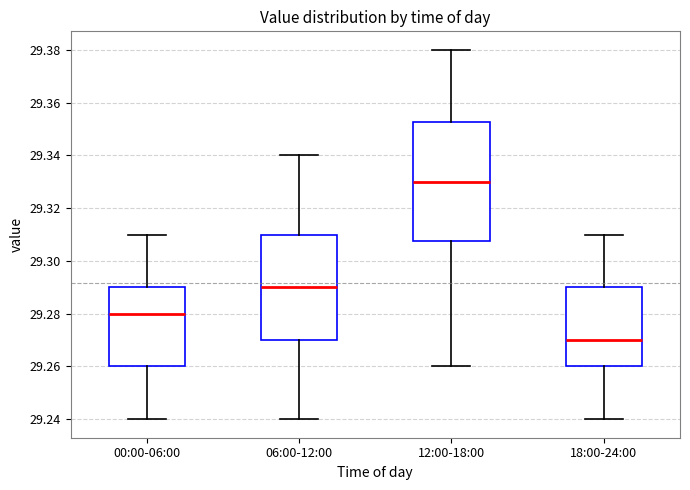

Comparing the boxes themselves (not the whiskers), which one is the tallest?

12:00-18:00